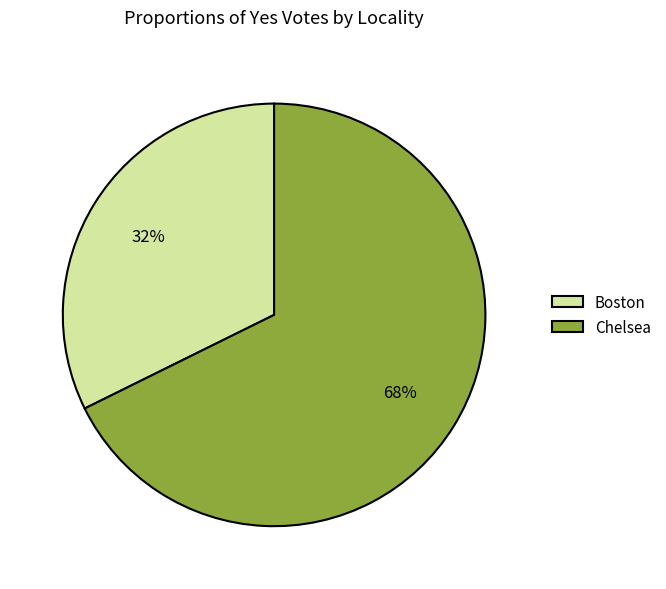

What is the largest slice in the pie chart?

Chelsea